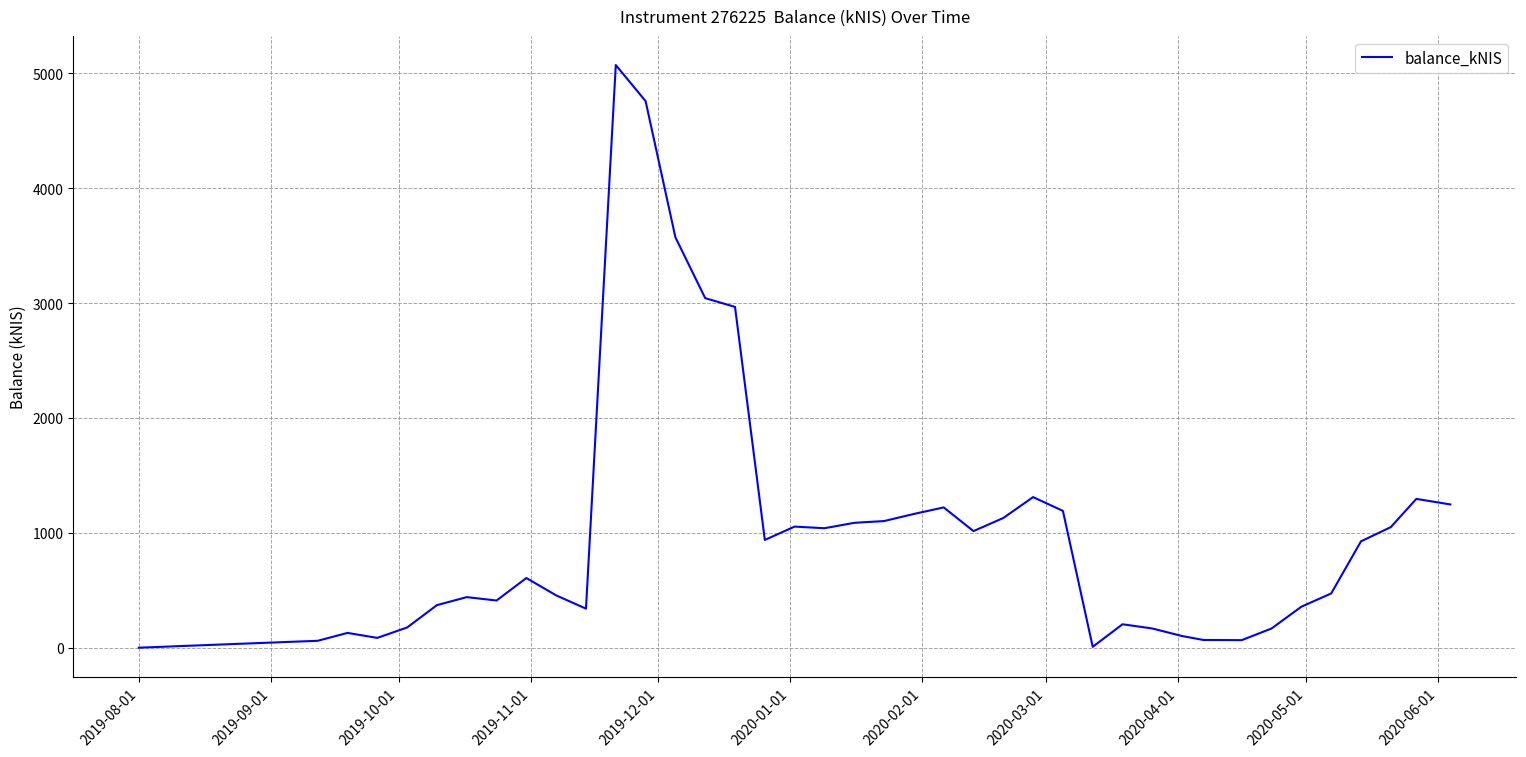

Is this an area chart (filled region under the line)?

No